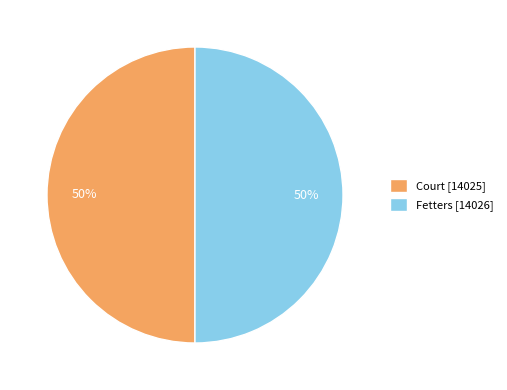

To the nearest percent, what is the average slice percentage?

50%